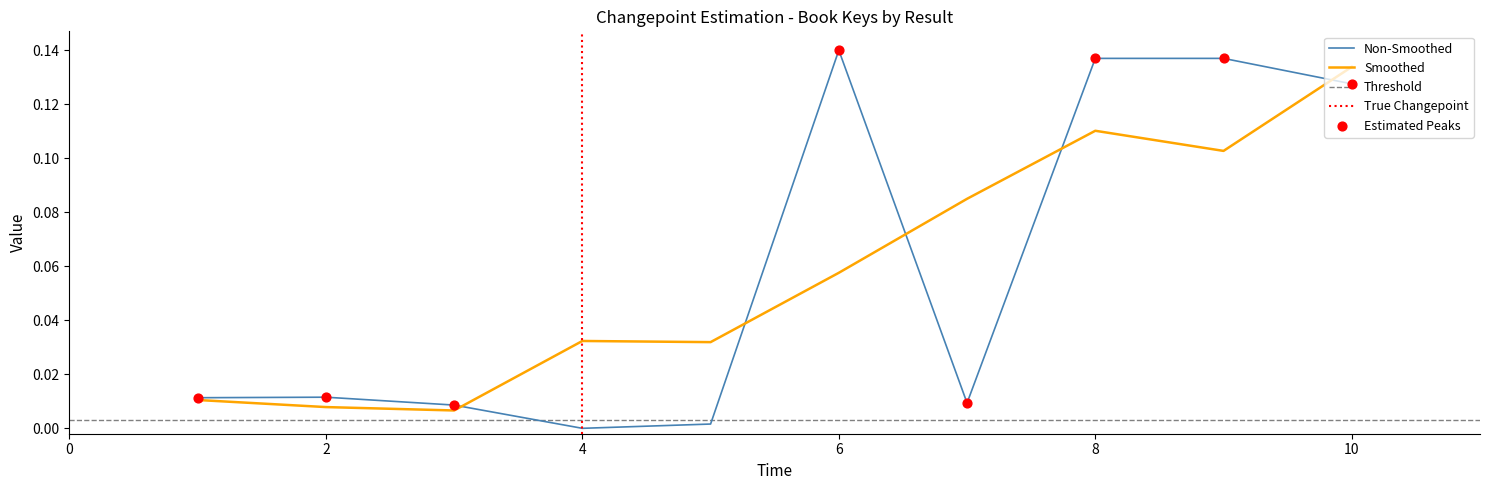

Which category has the highest value in the Non-Smoothed series?

6